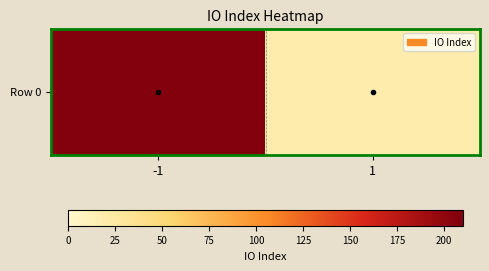

Which category has the highest value across all series?

-1